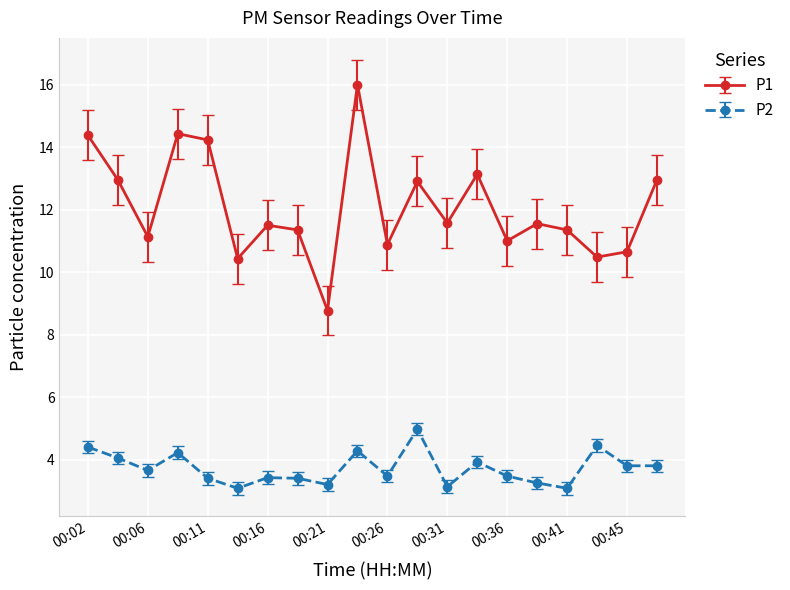

How many lines are shown in the chart?

2